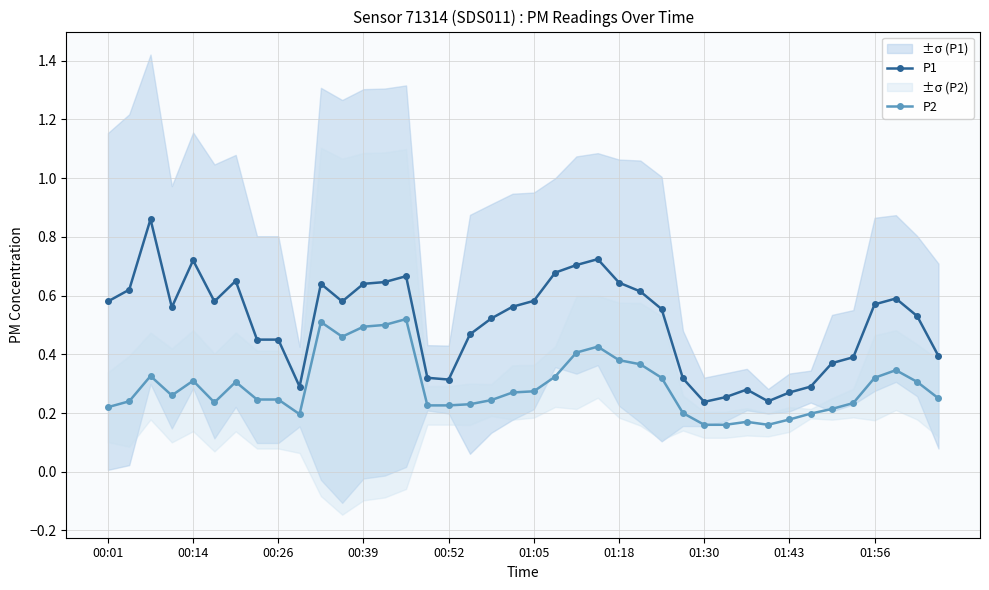

What position from the left is 26?

27